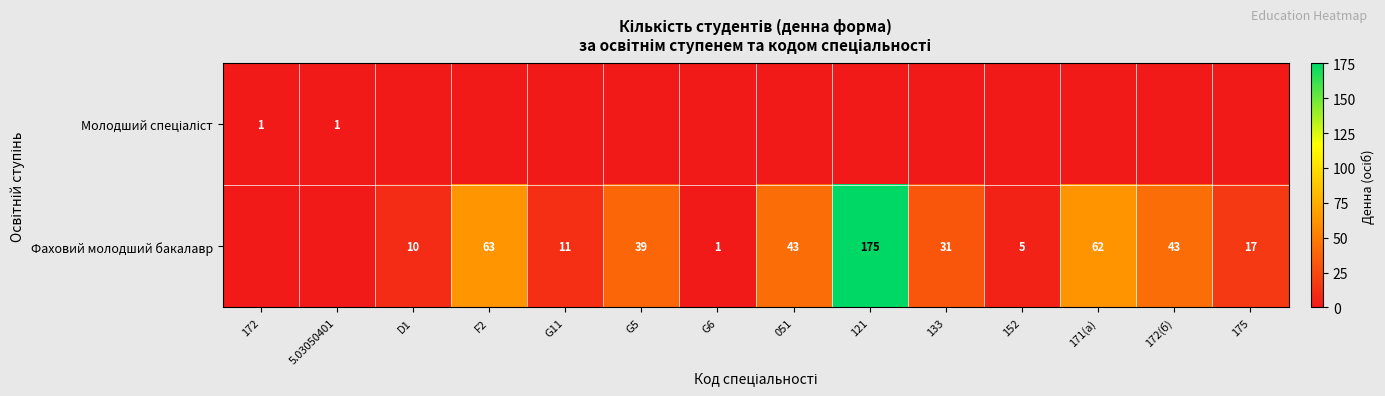

What is the difference between the Фаховий молодший бакалавр values at G5 and 175?

22